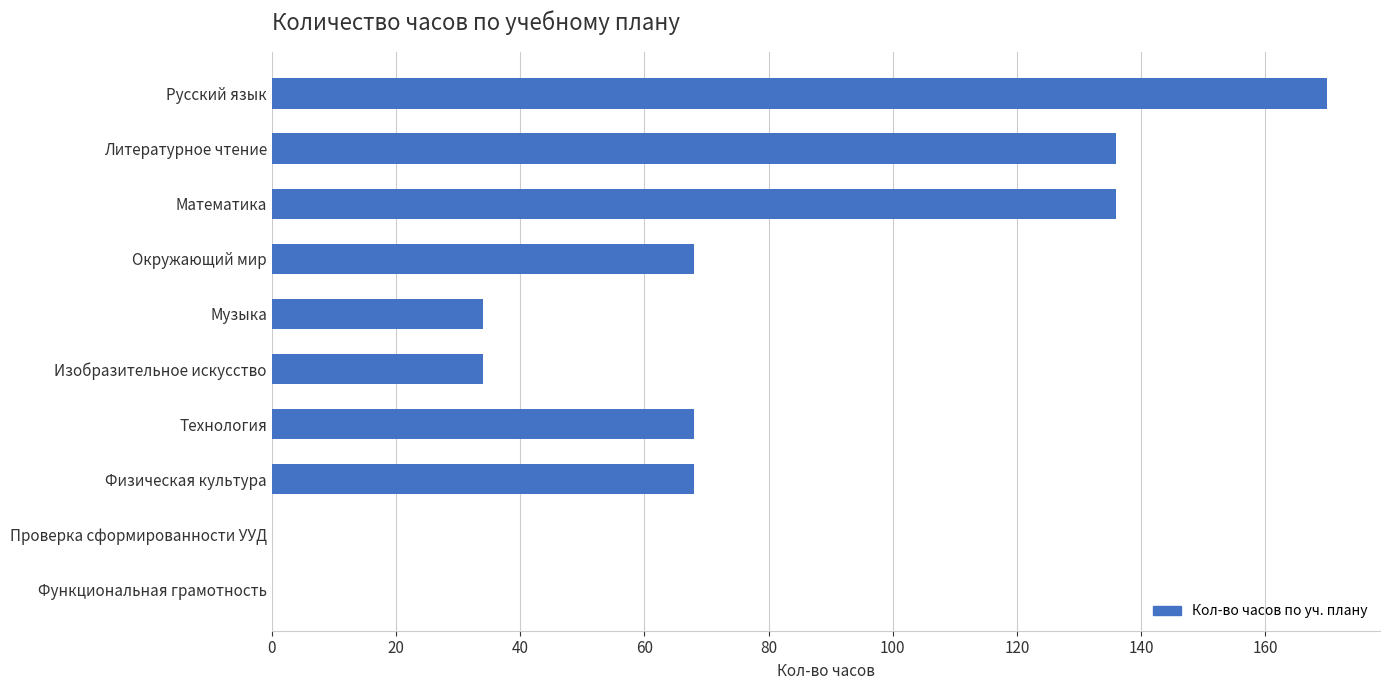

The value at Функциональная грамотность is 112. True or false?

False